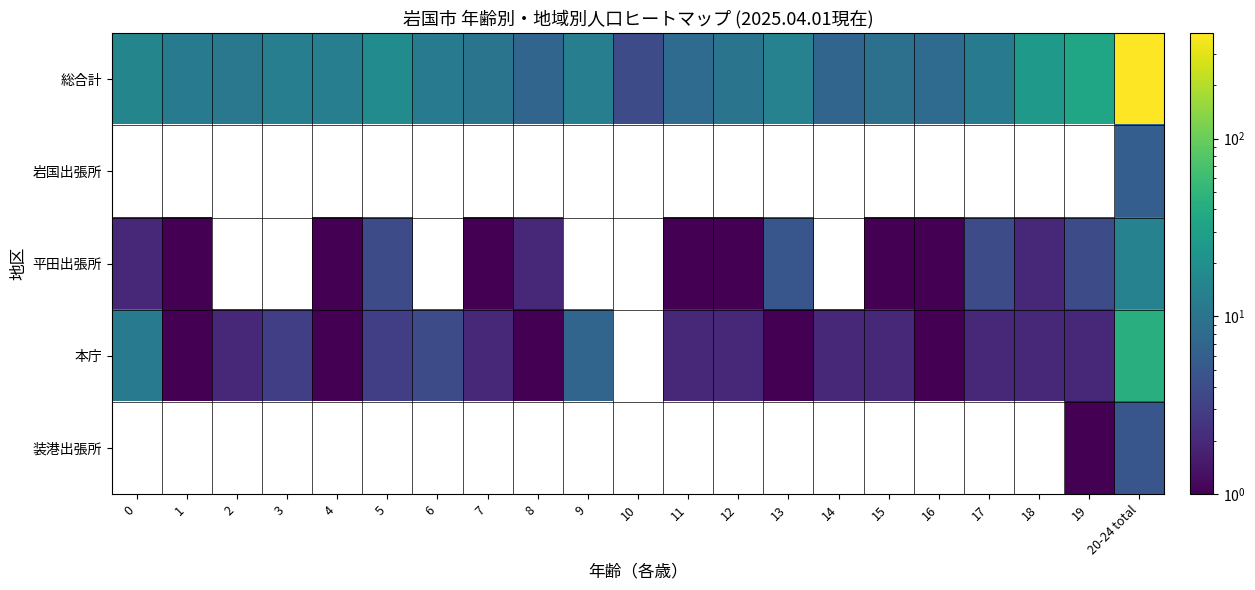

At which category is the sum across all series the highest?

20-24 total